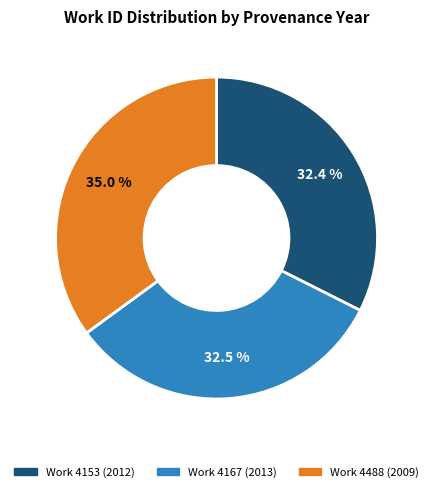

Approximately how many times larger is the value at Work 4488 (2009) compared to Work 4167 (2013)?

1.1